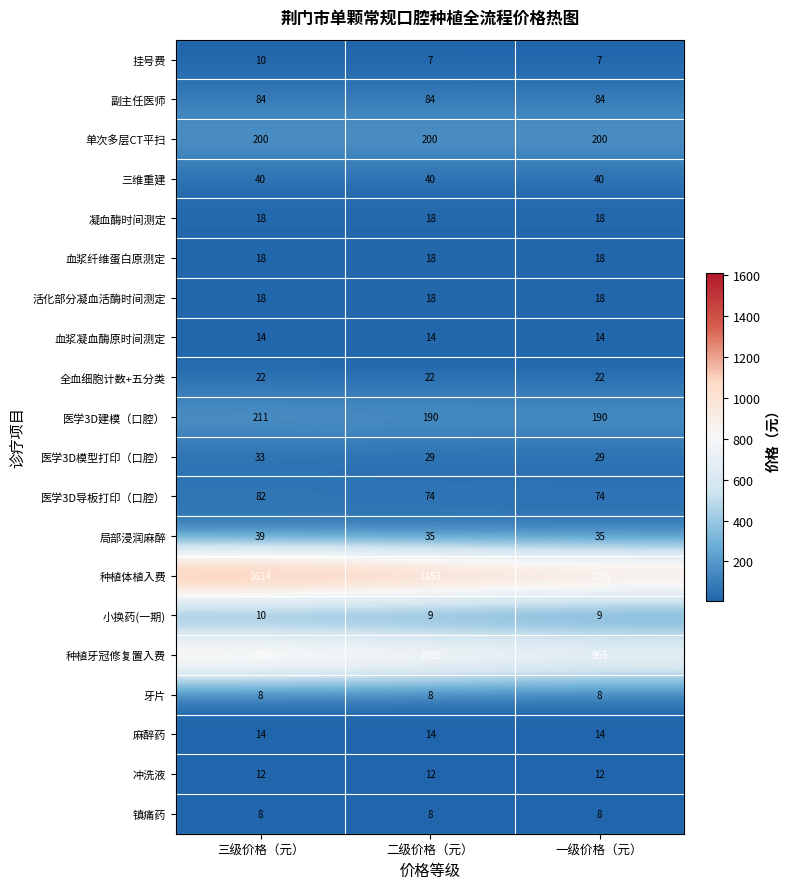

How many series are shown in this chart?

20